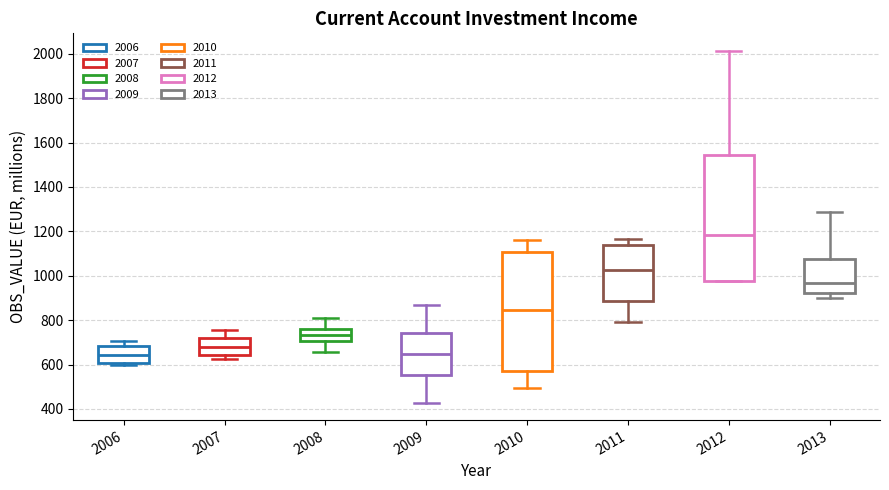

Comparing the boxes themselves (not the whiskers), which one is the tallest?

2012